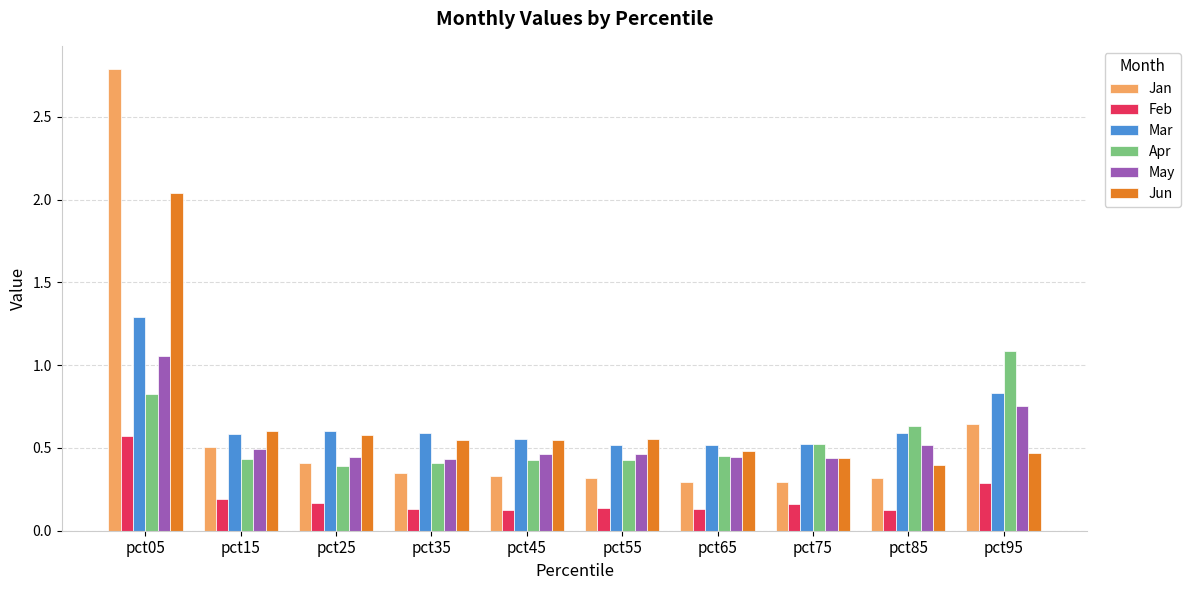

Which series has the largest range (max minus min)?

Jan